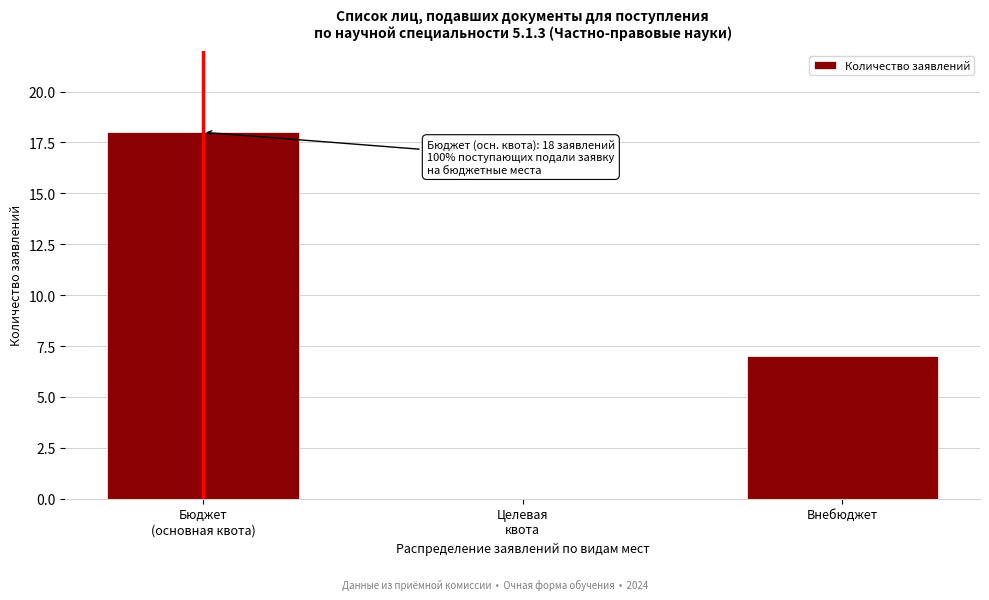

What is the sum of all values?

25